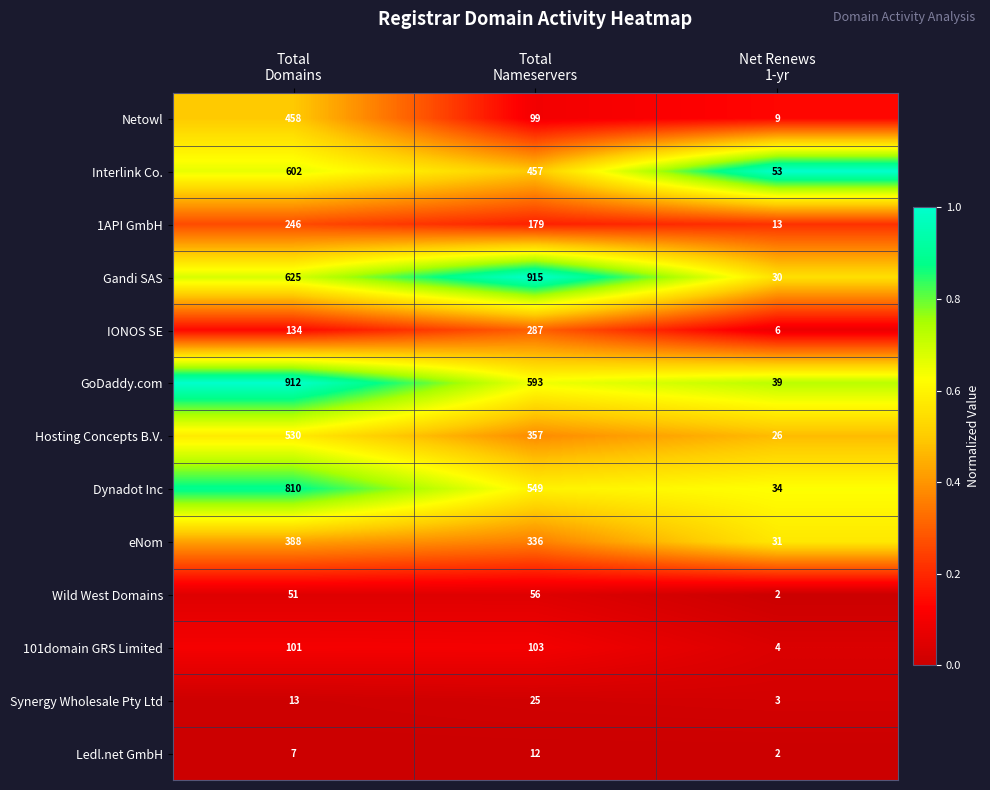

Which series has the largest total across all categories?

Gandi SAS